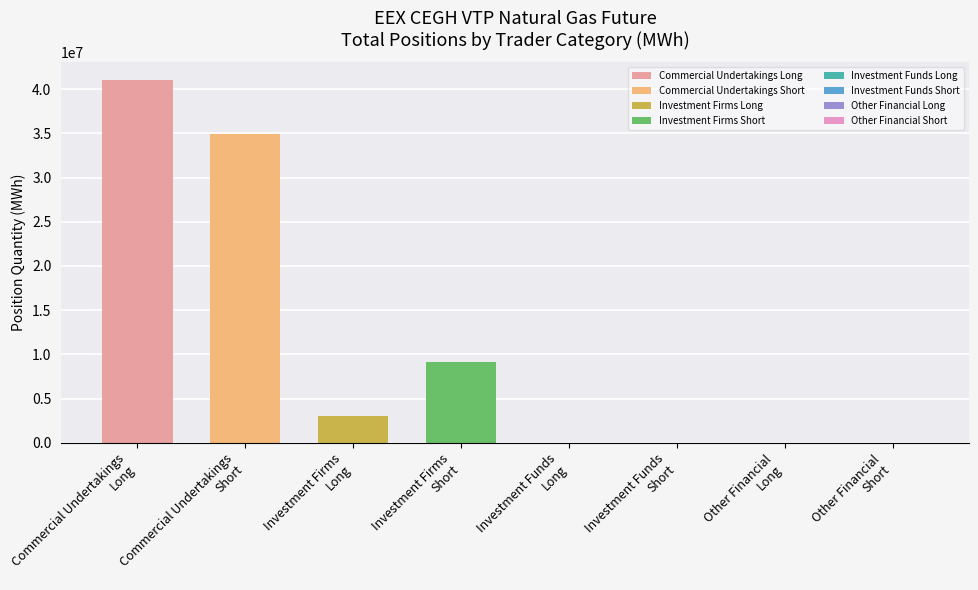

What is the maximum value for Commercial Undertakings Short?

34883099